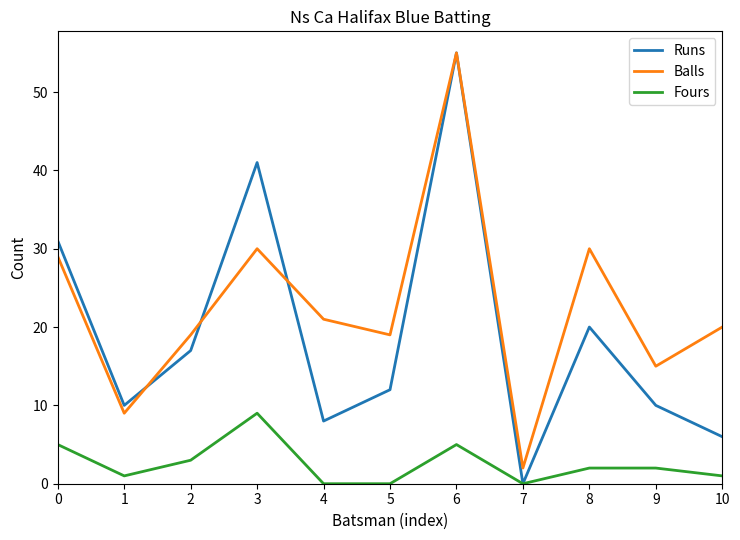

Is the value of Runs at 1 greater than the value of Fours at 10?

Yes